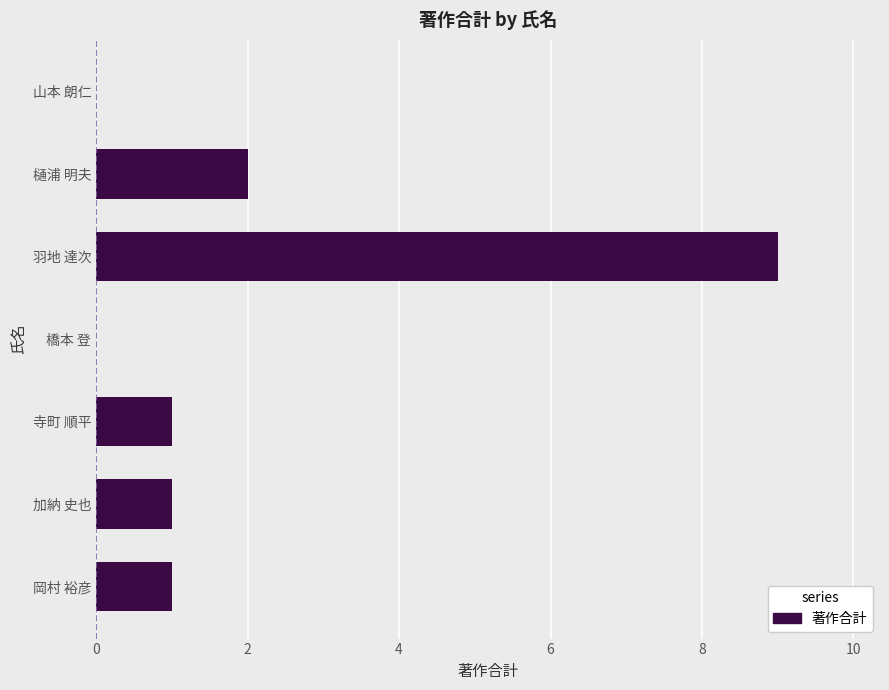

Which category has the highest value across all series?

羽地 達次